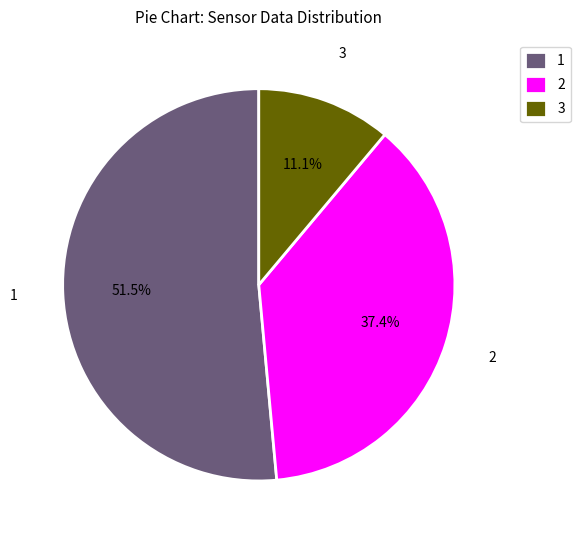

What percentage is NOT represented by 2?

62.6%